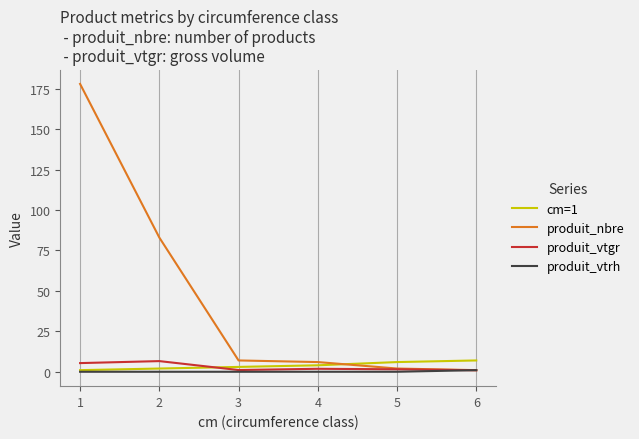

What are all the series names shown in the legend?

cm=1, produit_nbre, produit_vtgr, produit_vtrh